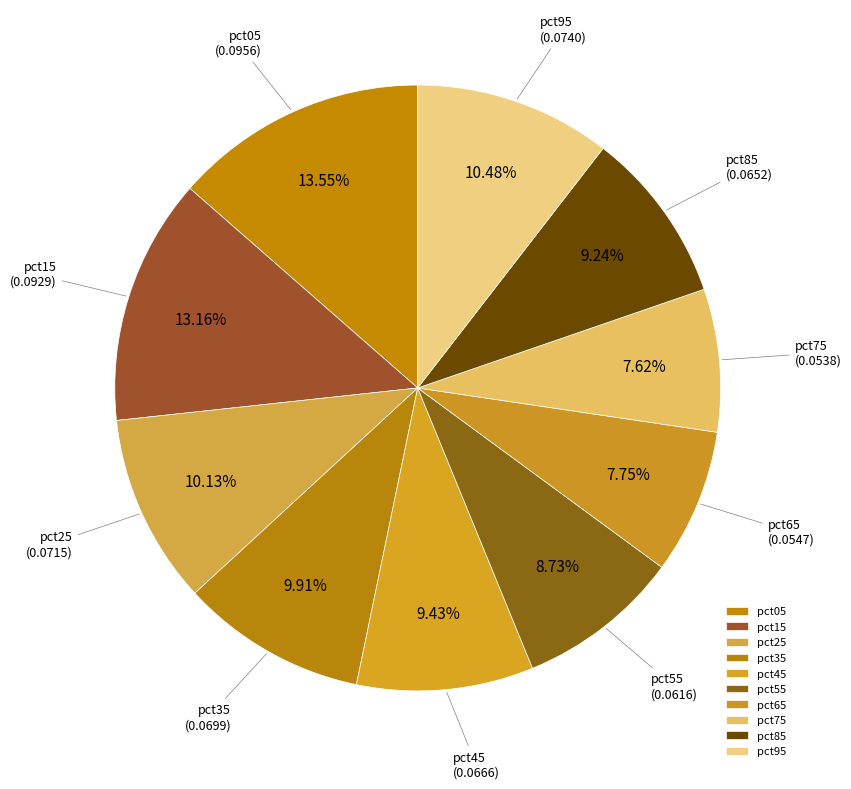

To the nearest percent, what is the difference between the pct65 and pct15 slice percentages?

5%